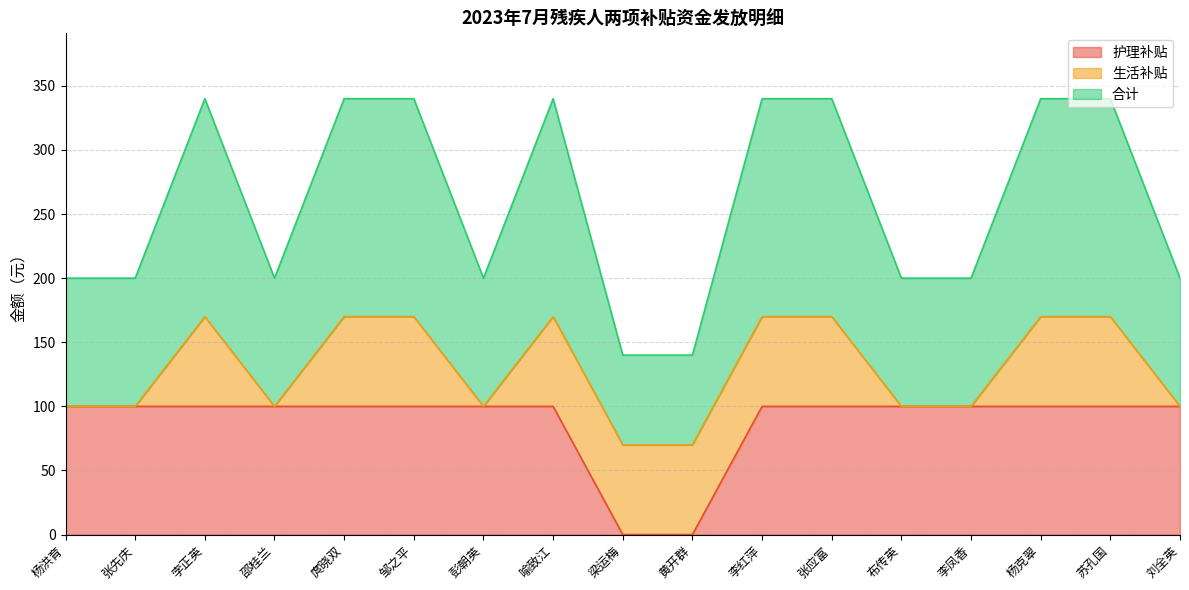

The 护理补贴 series shows 100 at 李凤香. True or false?

True